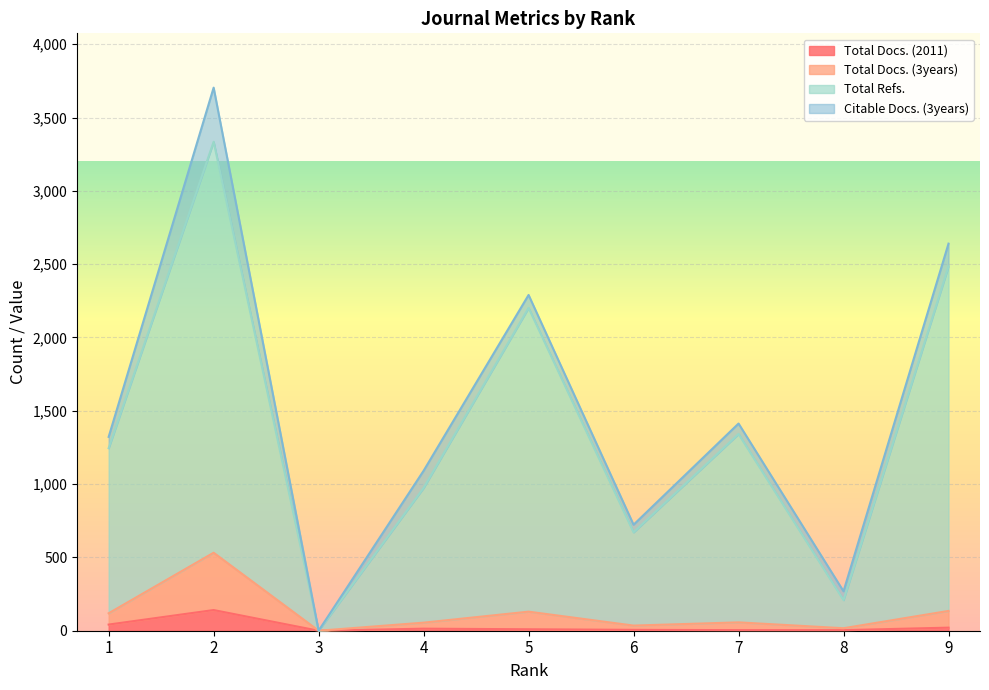

True or false: Total Docs. (2011) has a value of 4 at 6.

False